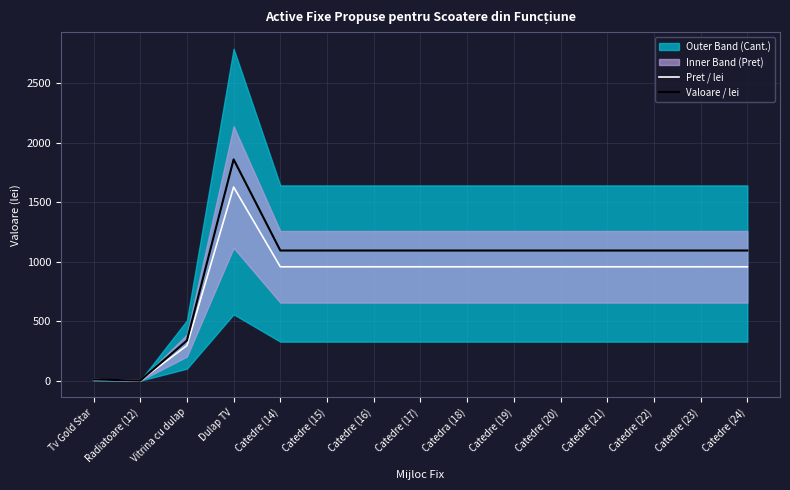

Which category has the lowest value in the Pret / lei series?

Radiatoare (12)